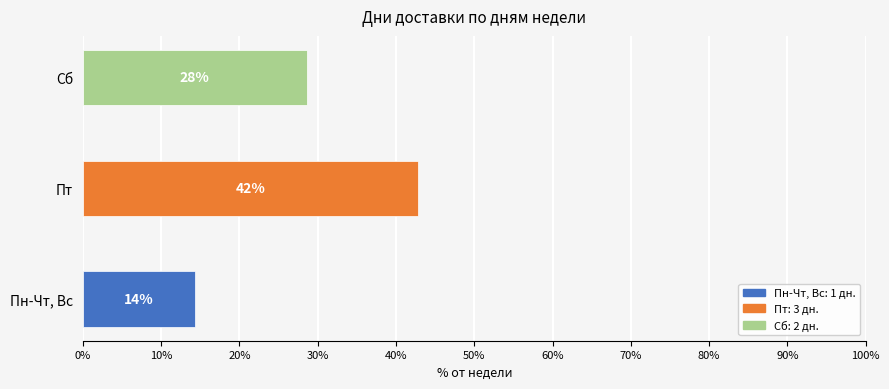

Between Сб and Пн-Чт, Вс, which is larger?

Сб